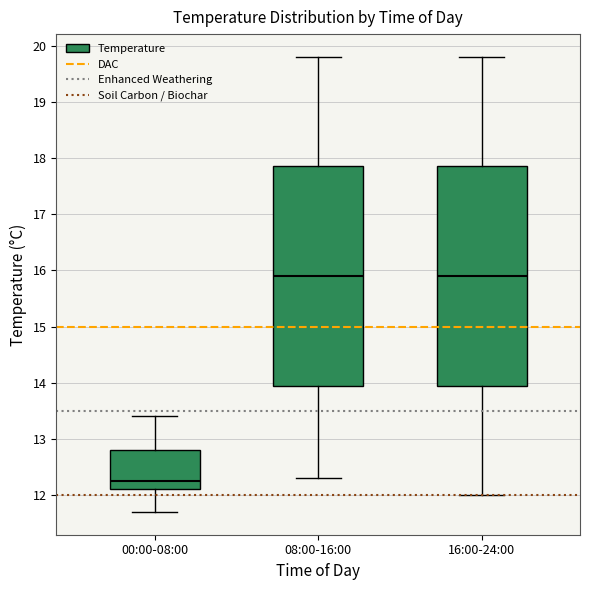

Reading left to right, read every box against the y-axis: the position of its median line, the range the box covers, and the ends of its whiskers. The values are not printed on the chart, so give them approximately, as read against the axis.

00:00-08:00: median 12.3, box 12.1 to 12.8, whiskers 11.7 to 13.4
08:00-16:00: median 15.9, box 14.0 to 17.9, whiskers 12.3 to 19.8
16:00-24:00: median 15.9, box 14.0 to 17.9, whiskers 12.0 to 19.8